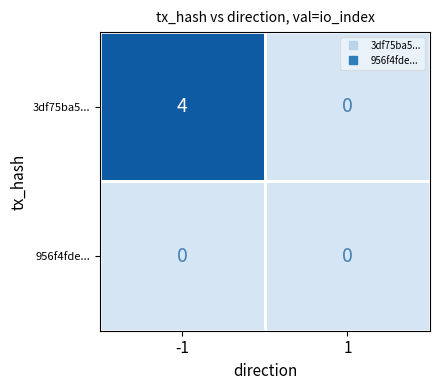

The value of 956f4fde... at -1 is 0. True or false?

True